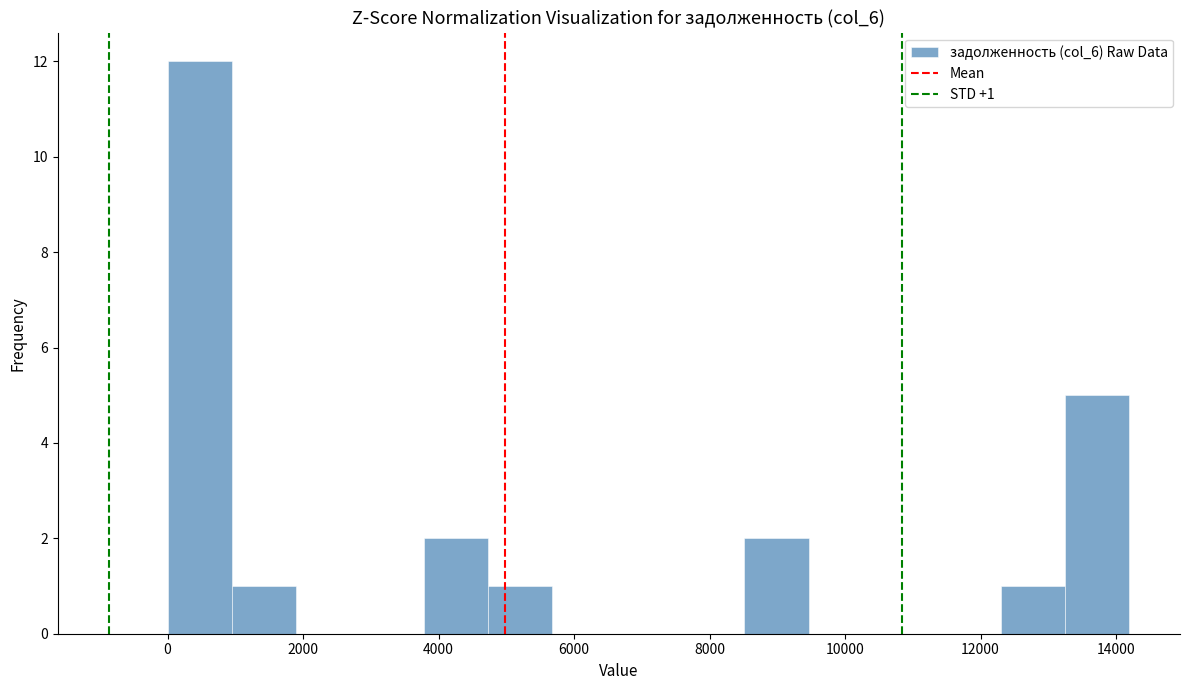

Over which range of the x-axis is the bar tallest?

0 to 1000